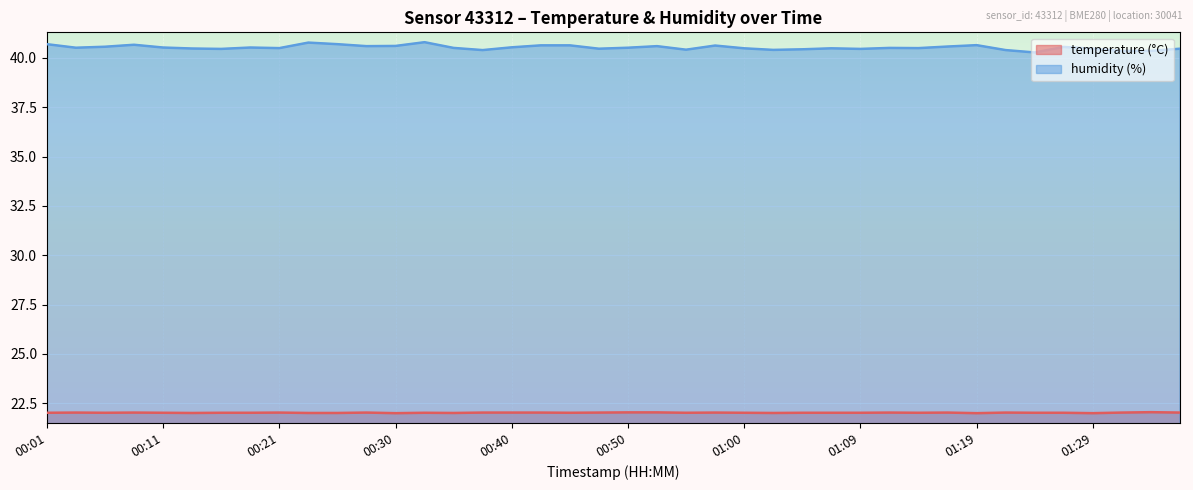

Is the value of temperature at 01:12 greater than the value of humidity at 00:08?

No